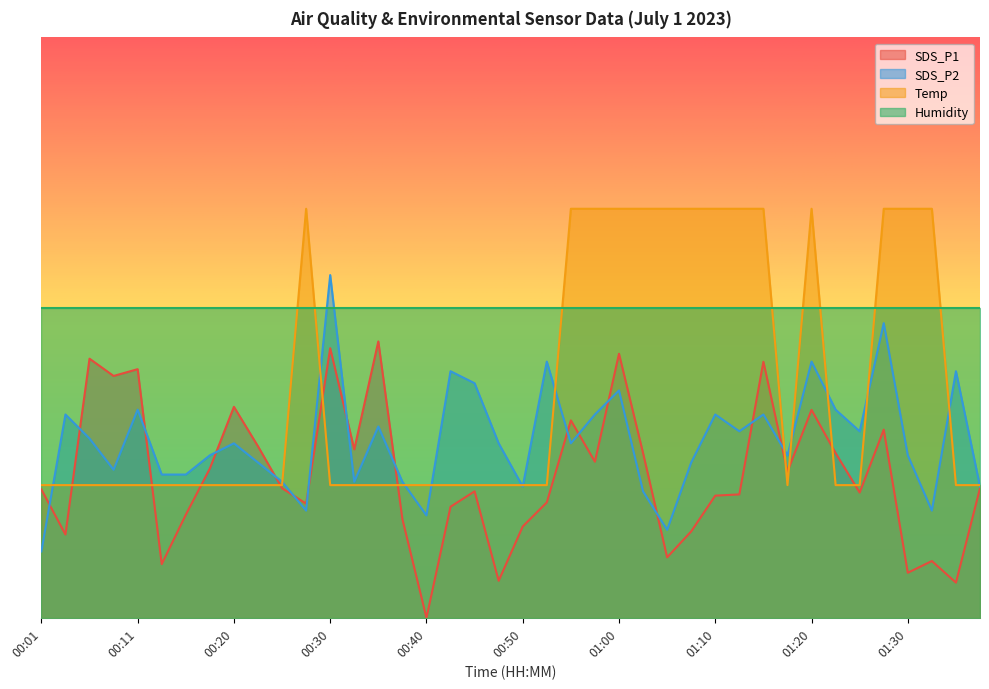

Where does the SDS_P2 series first go above 31?

00:03